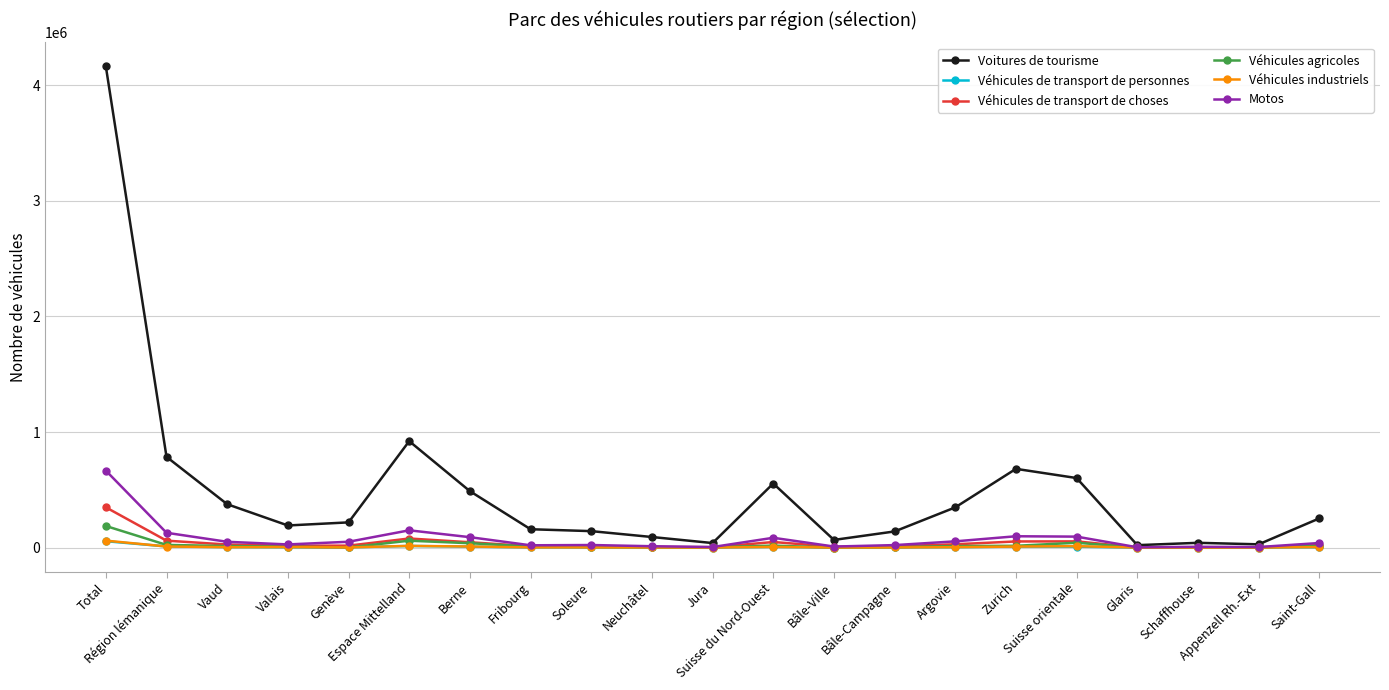

True or false: Véhicules de transport de choses has more than 1 points higher than both neighbors.

True